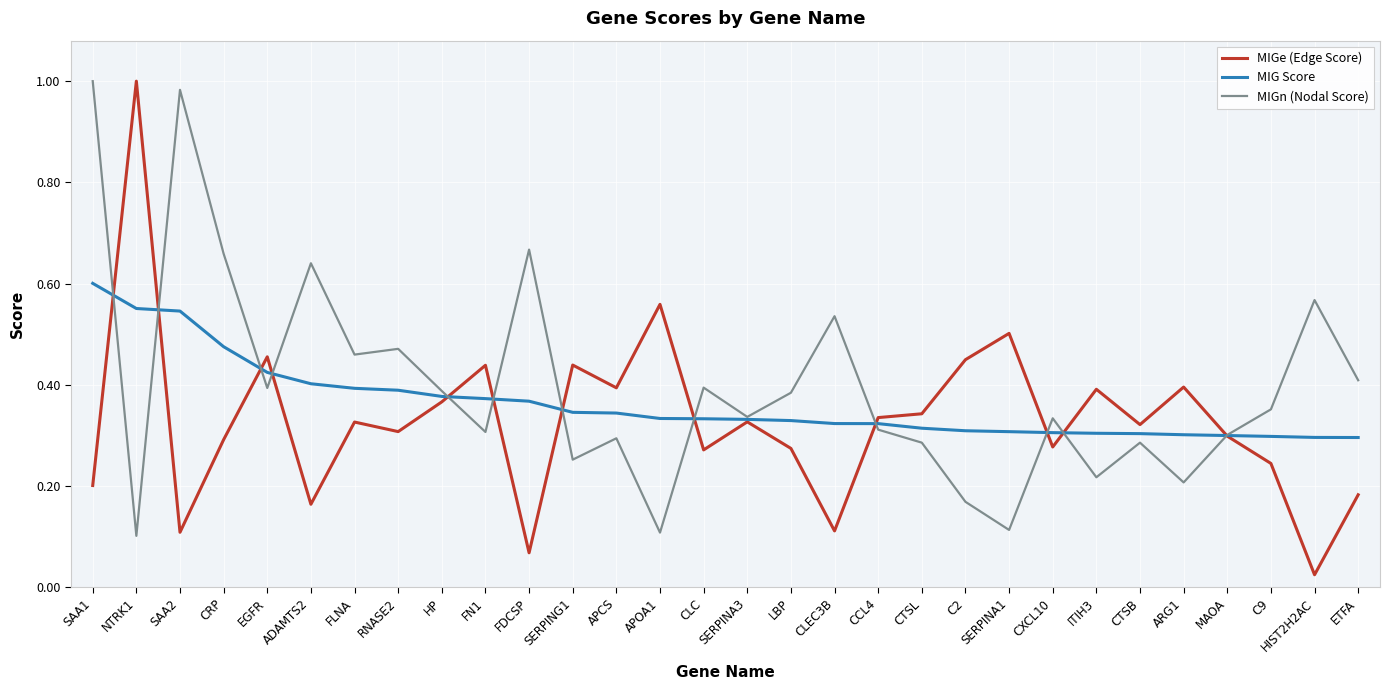

At LBP, list the series in order from largest to smallest.

MIGn (Nodal Score), MIG Score, MIGe (Edge Score)